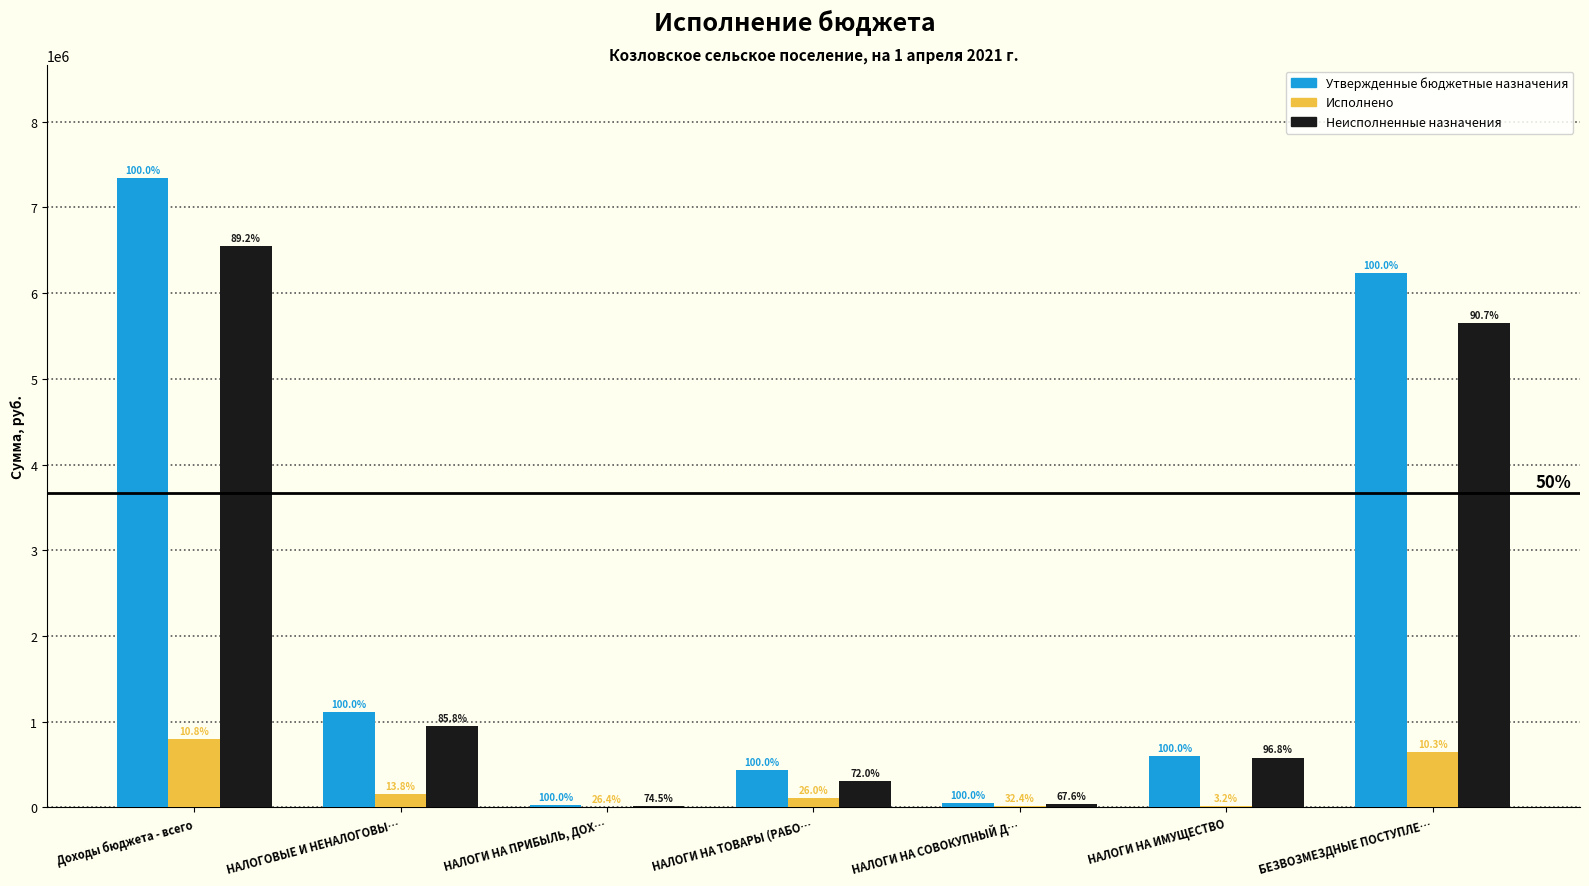

What are all the series names shown in the legend?

Утвержденные бюджетные назначения, Исполнено, Неисполненные назначения